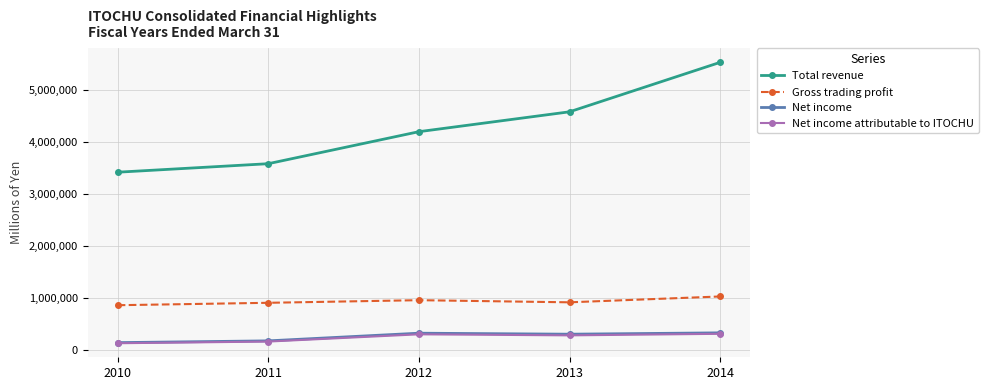

True or false: Net income has more than 1 interior local peaks.

False